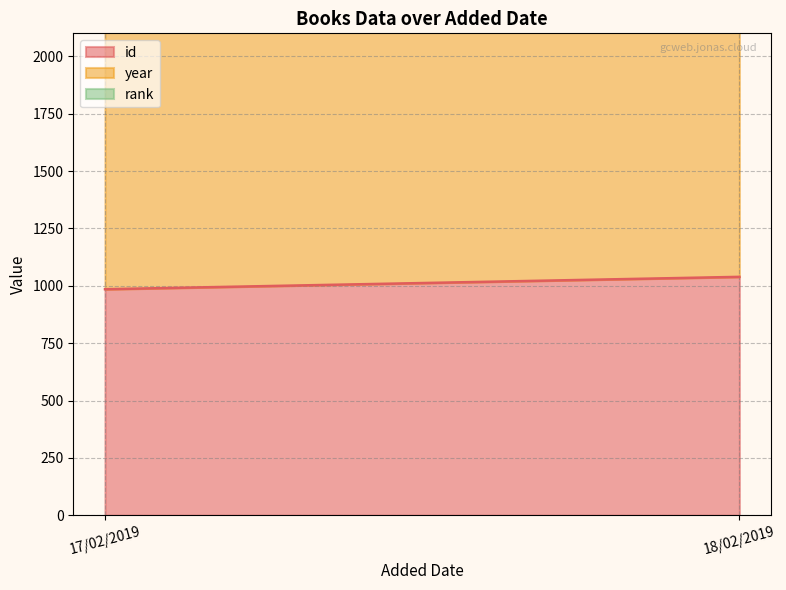

How many lines are shown in the chart?

3